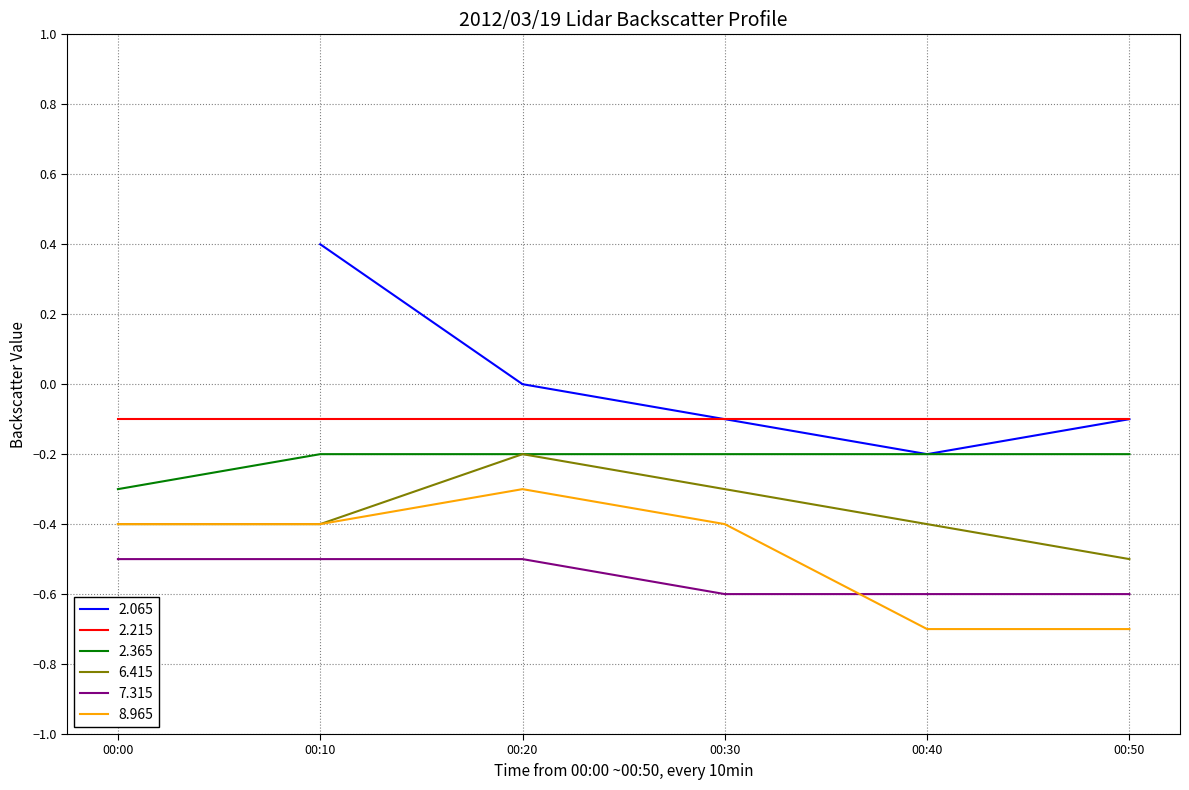

True or false: 8.965 and 7.315 cross at least once.

True